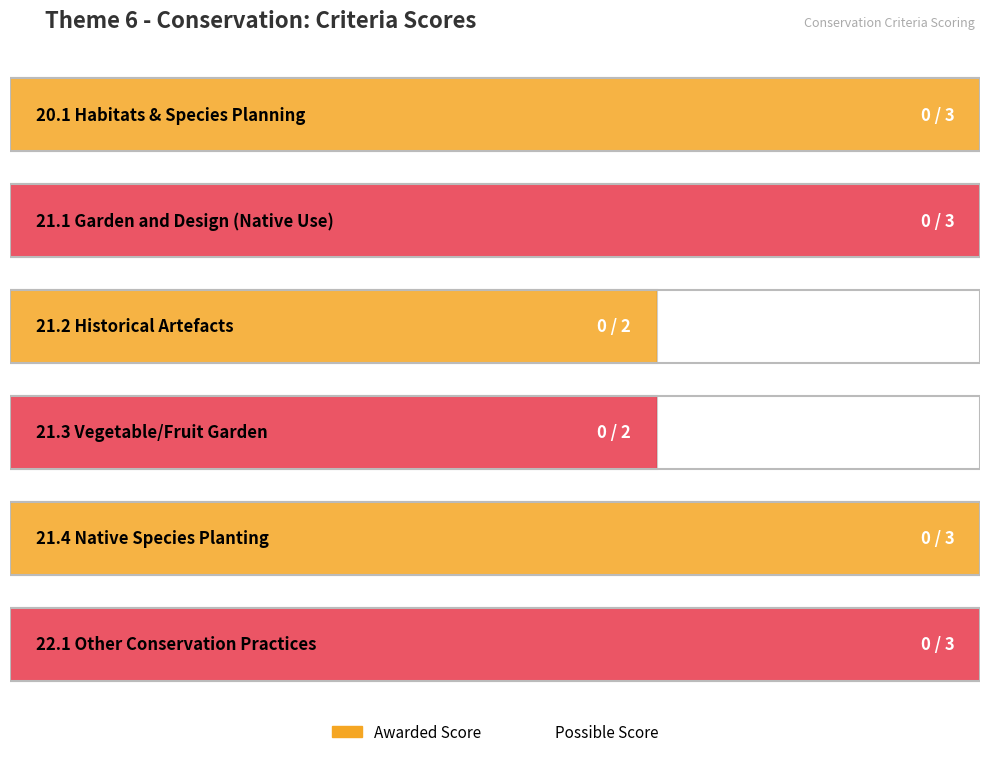

Reading left to right, list all the values displayed in this chart.

Possible Score: 20.1=3	21.1=3	21.2=2	21.3=2	21.4=3	22.1=3
Awarded: 20.1=0	21.1=0	21.2=0	21.3=0	21.4=0	22.1=0